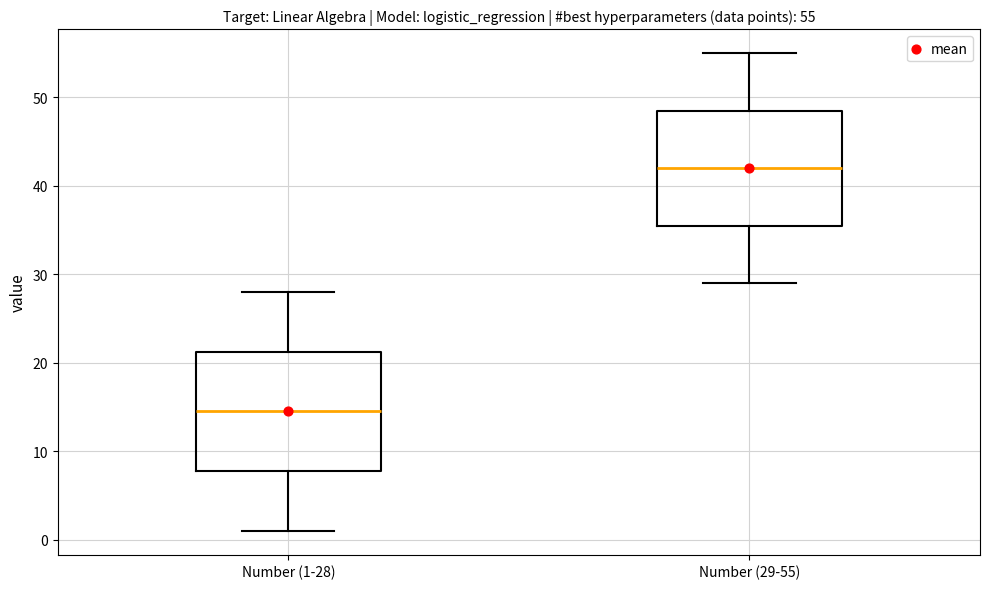

Which box's median line is the highest?

Number (29-55)